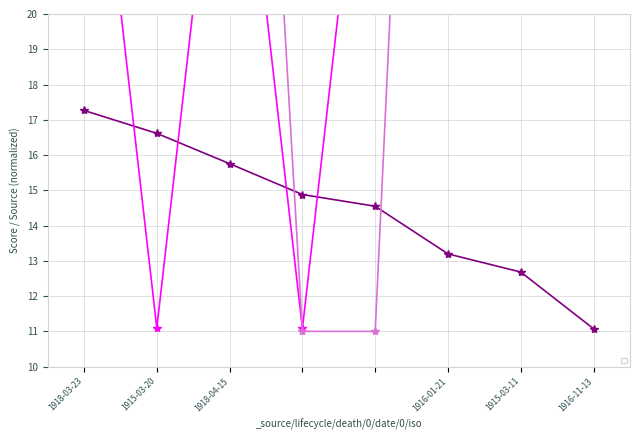

The chart shows a value of 16.6 at 1915-03-20. True or false?

True